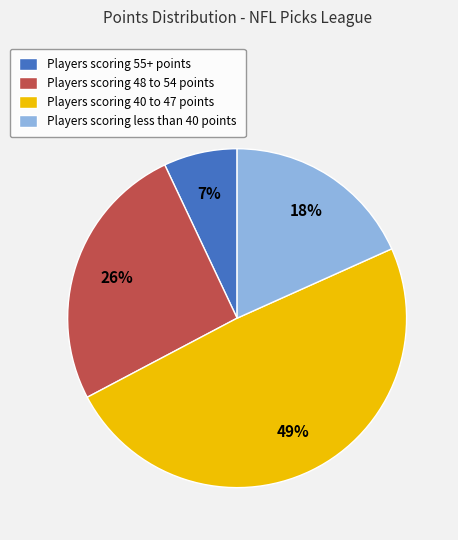

Is Players scoring 55+ points the majority of the pie?

No